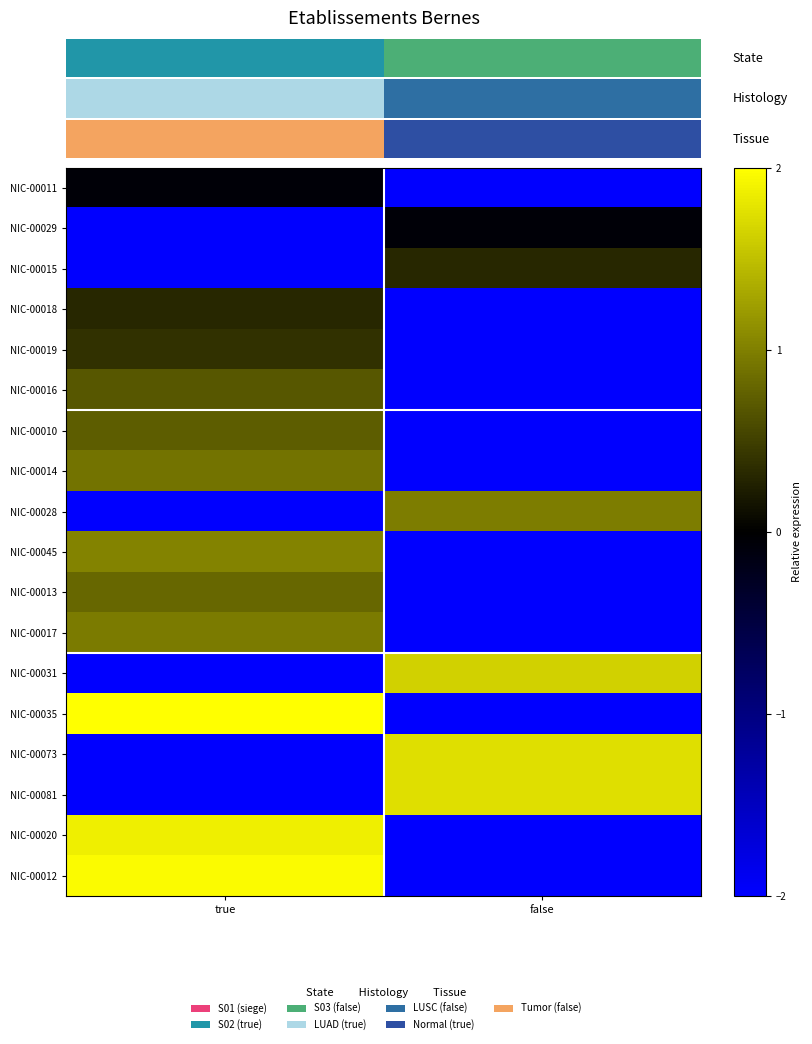

What is the spread (max minus min) of values at true?

4.0